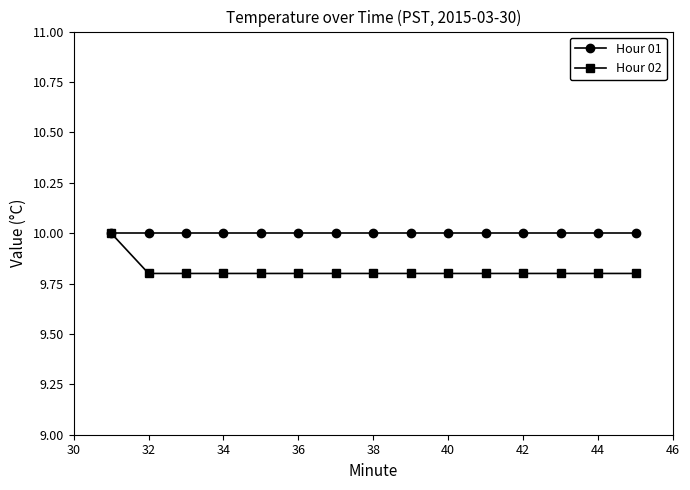

List the series in order of their overall mean, highest first.

Hour 01, Hour 02